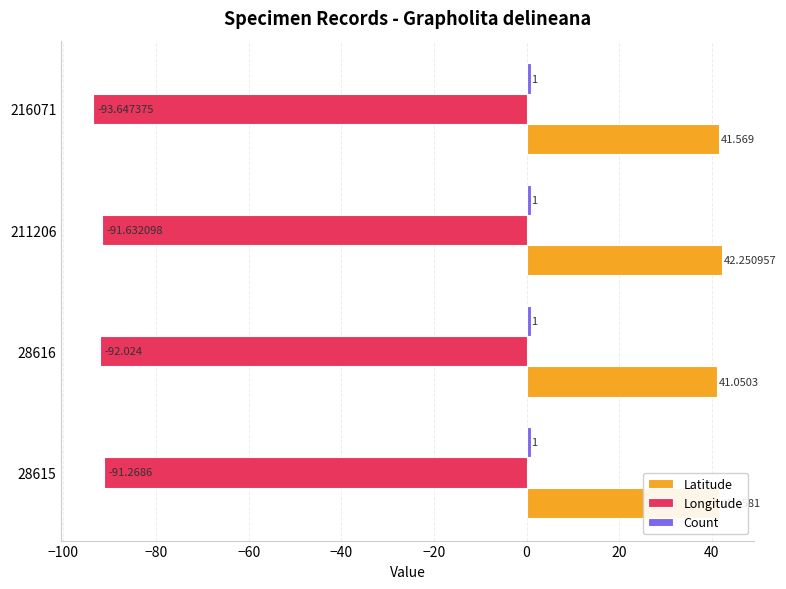

Which series has the largest total across all categories?

Latitude